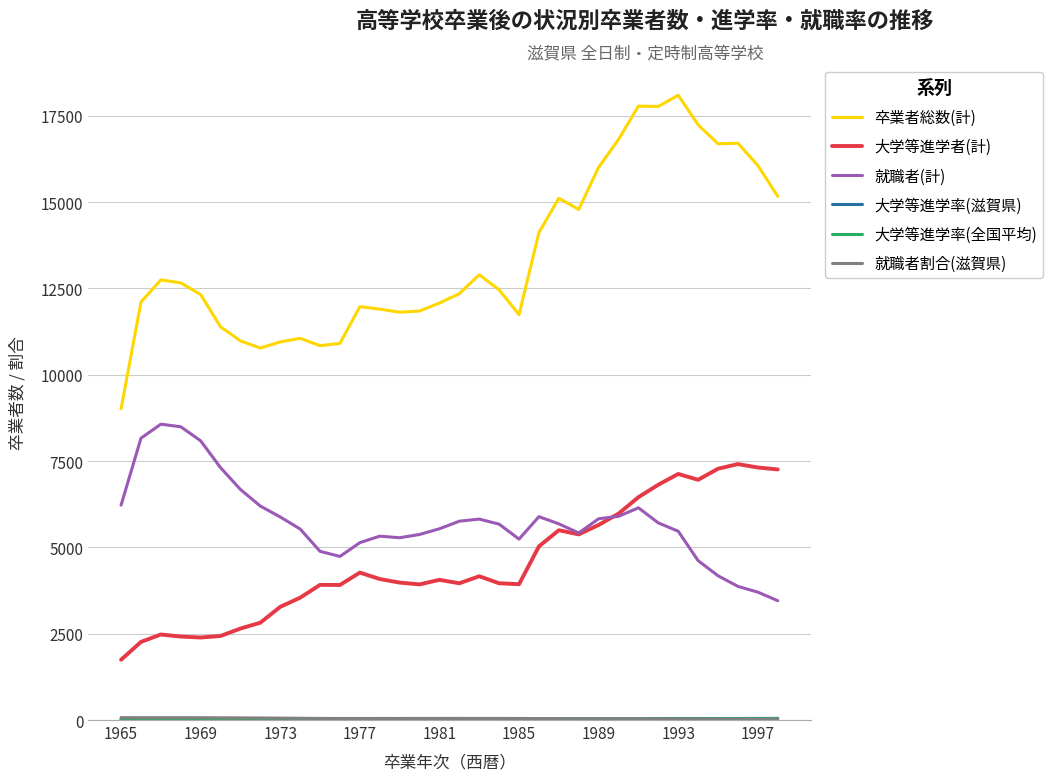

How many lines are shown in the chart?

6